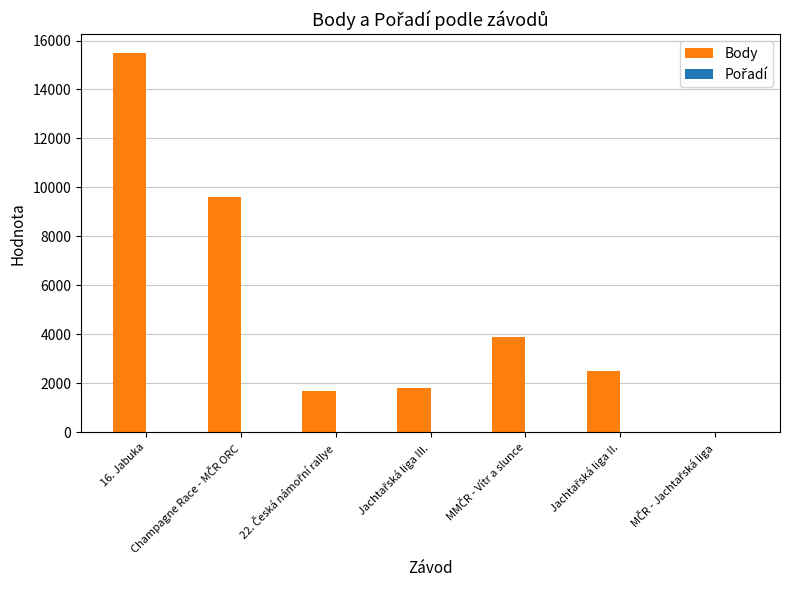

What is the maximum value for Body?

15482